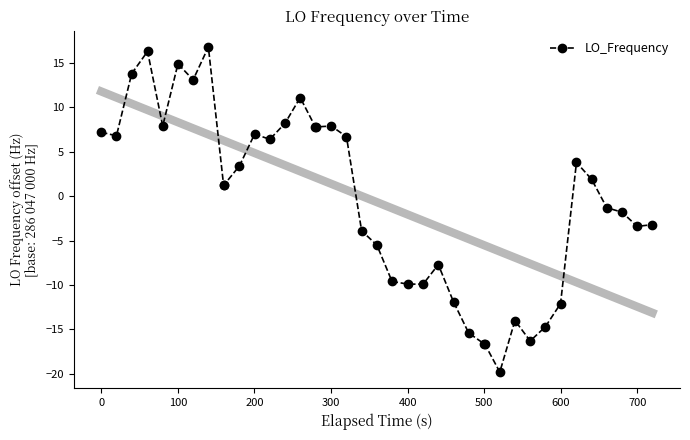

True or false: LO_Frequency has more than 0 interior local peaks.

True